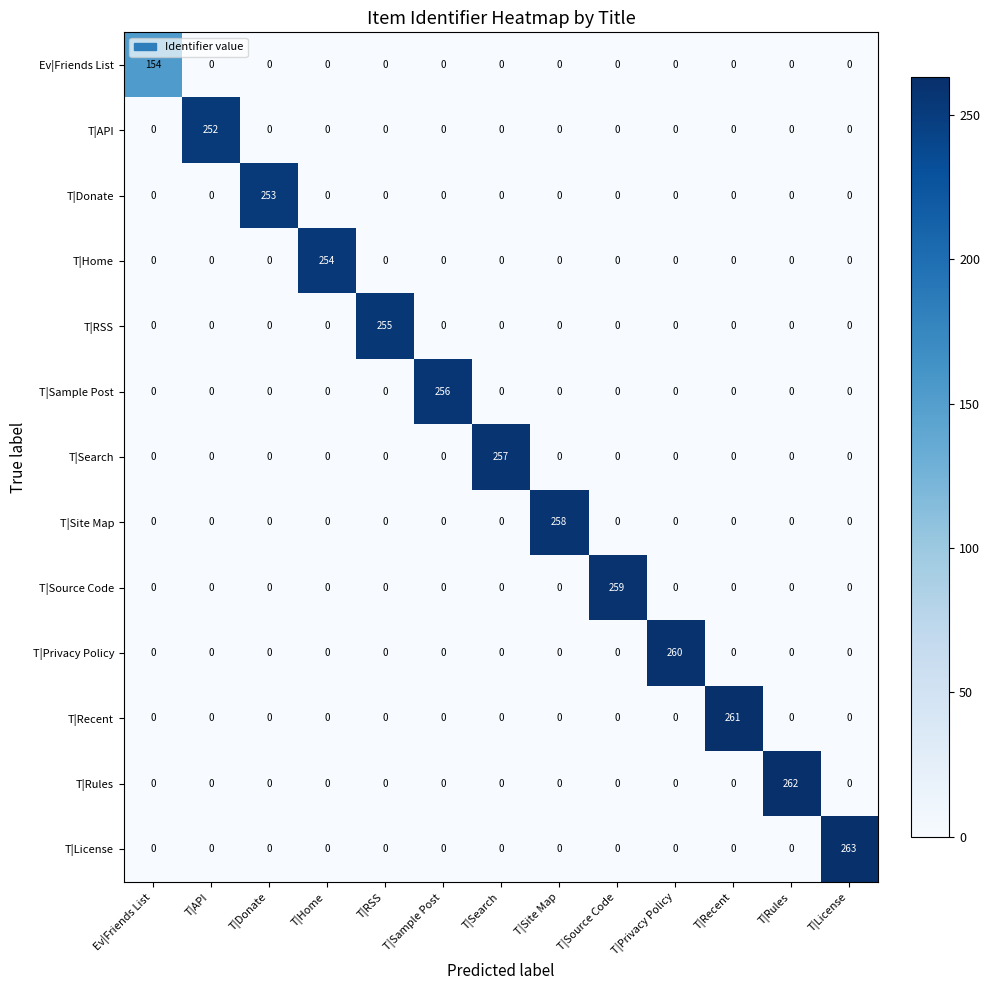

The value of T|Source Code at T|Sample Post is 123. True or false?

False